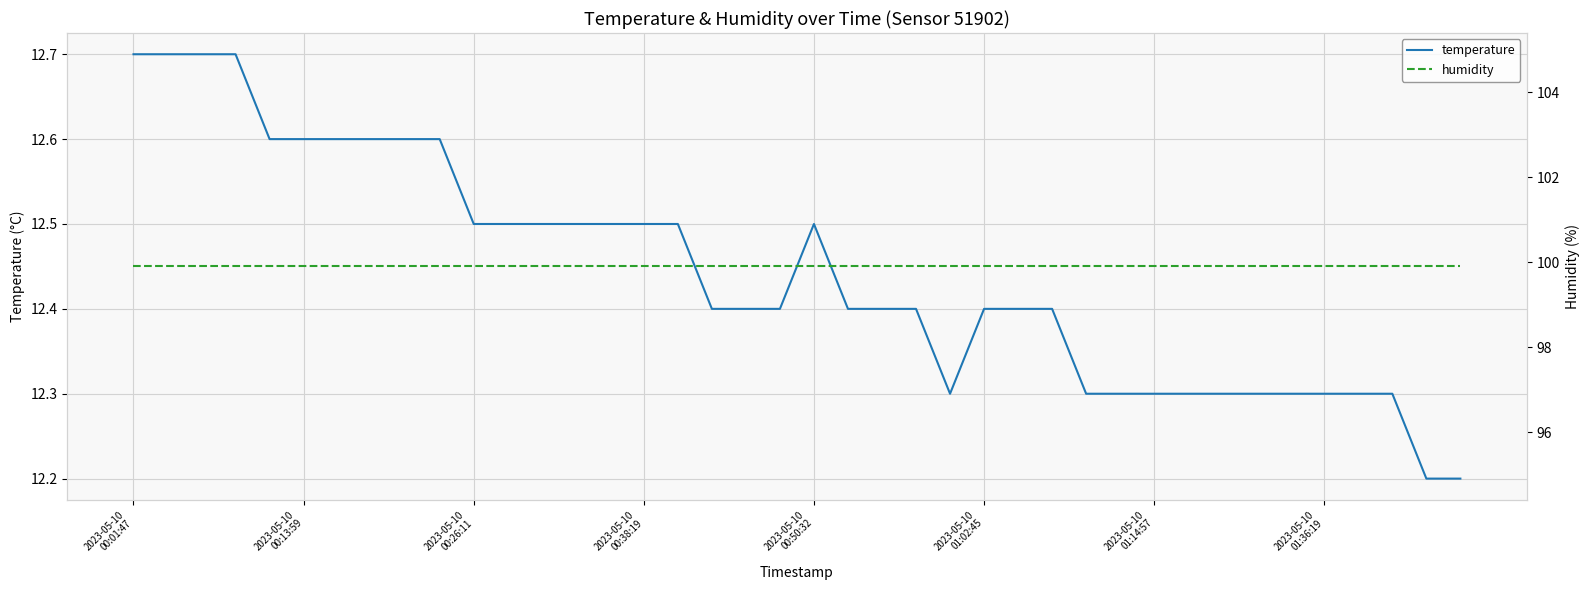

What is the value of the temperature point at the 11th from the left?

12.5